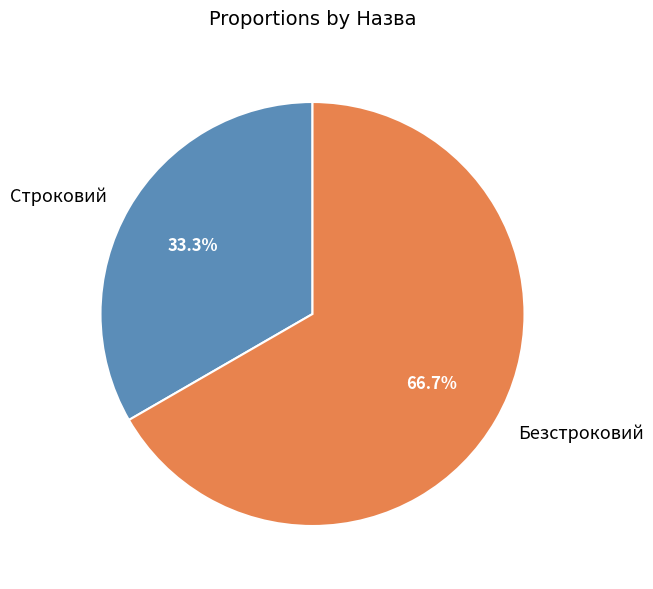

True or false: Строковий accounts for 33% of the total.

True